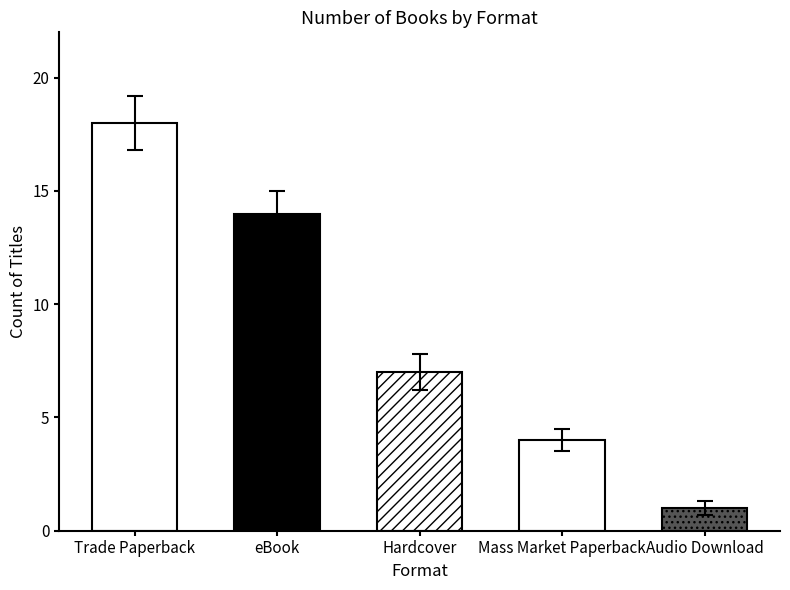

What is the average value?

9